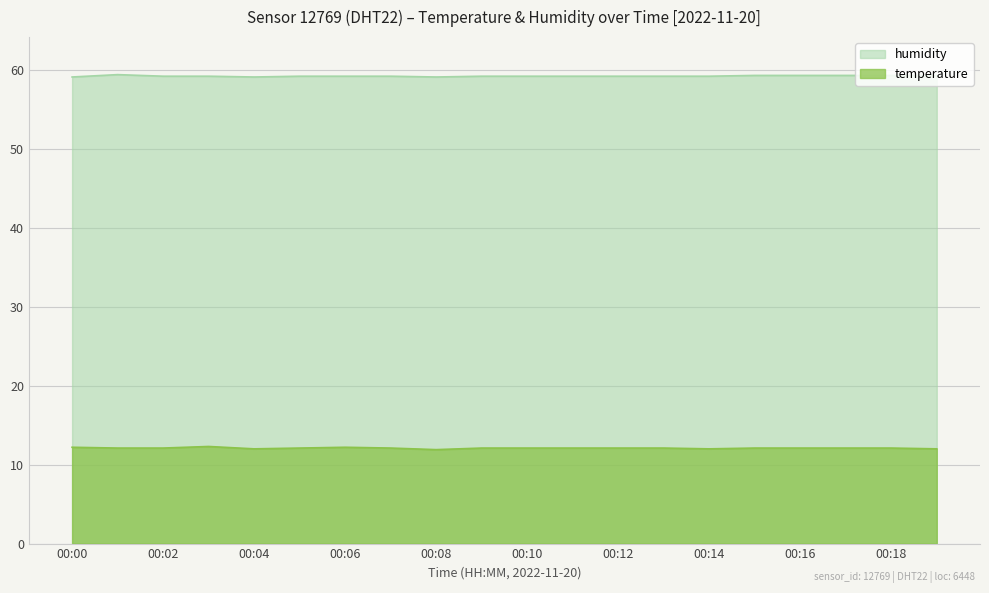

How many series are shown in this chart?

2